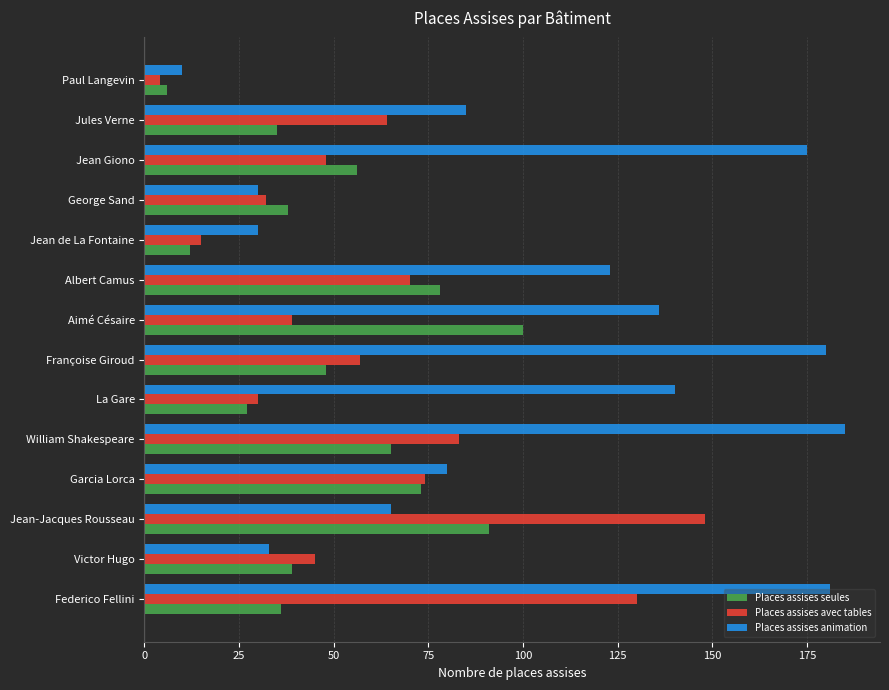

What is the lowest value of the Places assises seules series?

6